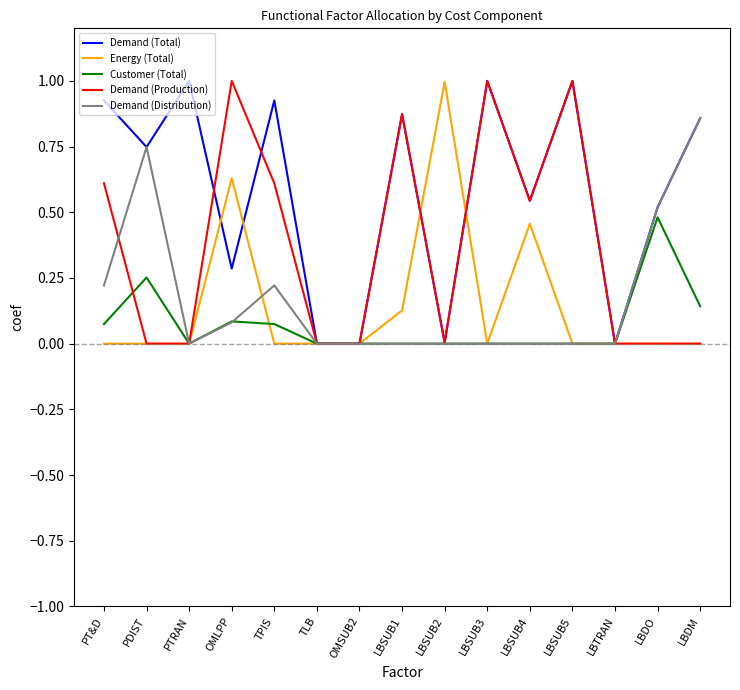

What is the highest value of the Energy (Total) series?

1.0